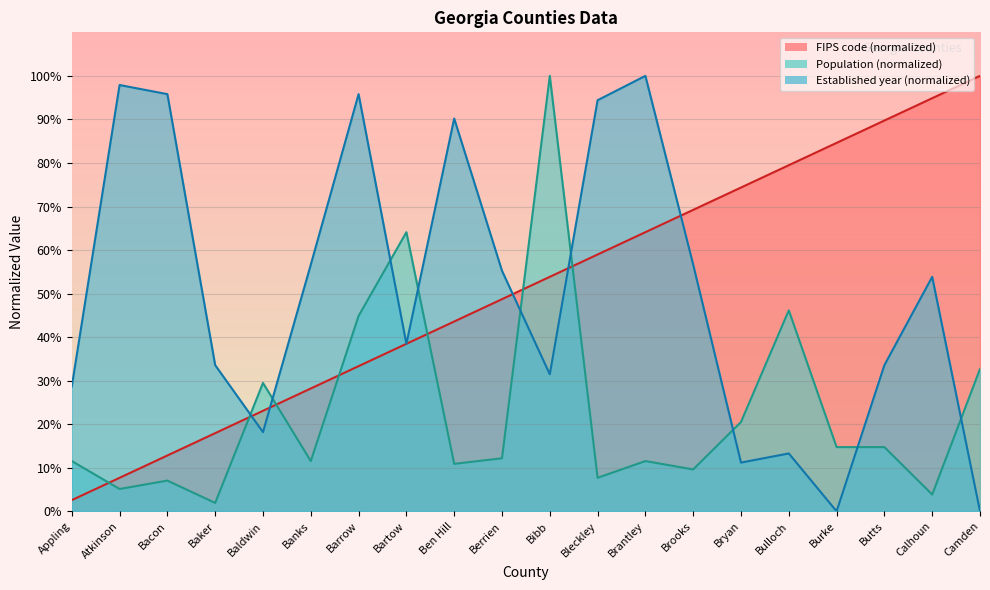

The value of FIPS code at Berrien is 48.7. True or false?

True